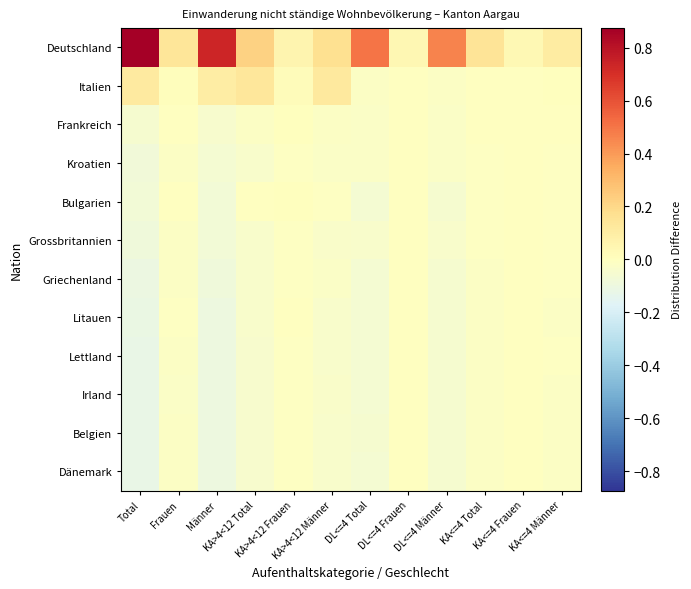

Reading right to left, extract all data points from this chart.

Deutschland: KA<=4 Männer=0.1	KA<=4 Frauen=0.0	KA<=4 Total=0.1	DL<=4 Männer=0.5	DL<=4 Frauen=0.0	DL<=4 Total=0.5	KA>4<12 Männer=0.2	KA>4<12 Frauen=0.1	KA>4<12 Total=0.2	Männer=0.7	Frauen=0.1	Total=0.9
Italien: KA<=4 Männer=0.0	KA<=4 Frauen=-0.0	KA<=4 Total=-0.0	DL<=4 Männer=-0.0	DL<=4 Frauen=-0.0	DL<=4 Total=-0.0	KA>4<12 Männer=0.1	KA>4<12 Frauen=0.0	KA>4<12 Total=0.1	Männer=0.1	Frauen=0.0	Total=0.1
Frankreich: KA<=4 Männer=-0.0	KA<=4 Frauen=-0.0	KA<=4 Total=-0.0	DL<=4 Männer=-0.0	DL<=4 Frauen=-0.0	DL<=4 Total=-0.0	KA>4<12 Männer=-0.0	KA>4<12 Frauen=-0.0	KA>4<12 Total=-0.0	Männer=-0.0	Frauen=-0.0	Total=-0.1
Kroatien: KA<=4 Männer=-0.0	KA<=4 Frauen=-0.0	KA<=4 Total=-0.0	DL<=4 Männer=-0.0	DL<=4 Frauen=-0.0	DL<=4 Total=-0.0	KA>4<12 Männer=-0.0	KA>4<12 Frauen=-0.0	KA>4<12 Total=-0.0	Männer=-0.1	Frauen=-0.0	Total=-0.1
Bulgarien: KA<=4 Männer=-0.0	KA<=4 Frauen=-0.0	KA<=4 Total=-0.0	DL<=4 Männer=-0.1	DL<=4 Frauen=-0.0	DL<=4 Total=-0.1	KA>4<12 Männer=-0.0	KA>4<12 Frauen=0.0	KA>4<12 Total=-0.0	Männer=-0.1	Frauen=-0.0	Total=-0.1
Grossbritannien: KA<=4 Männer=-0.0	KA<=4 Frauen=-0.0	KA<=4 Total=-0.0	DL<=4 Männer=-0.0	DL<=4 Frauen=-0.0	DL<=4 Total=-0.0	KA>4<12 Männer=-0.0	KA>4<12 Frauen=-0.0	KA>4<12 Total=-0.0	Männer=-0.1	Frauen=-0.0	Total=-0.1
Griechenland: KA<=4 Männer=-0.0	KA<=4 Frauen=-0.0	KA<=4 Total=-0.0	DL<=4 Männer=-0.1	DL<=4 Frauen=-0.0	DL<=4 Total=-0.1	KA>4<12 Männer=-0.0	KA>4<12 Frauen=-0.0	KA>4<12 Total=-0.0	Männer=-0.1	Frauen=-0.0	Total=-0.1
Litauen: KA<=4 Männer=-0.0	KA<=4 Frauen=-0.0	KA<=4 Total=-0.0	DL<=4 Männer=-0.1	DL<=4 Frauen=-0.0	DL<=4 Total=-0.1	KA>4<12 Männer=-0.0	KA>4<12 Frauen=-0.0	KA>4<12 Total=-0.0	Männer=-0.1	Frauen=-0.0	Total=-0.1
Lettland: KA<=4 Männer=-0.0	KA<=4 Frauen=-0.0	KA<=4 Total=-0.0	DL<=4 Männer=-0.1	DL<=4 Frauen=-0.0	DL<=4 Total=-0.1	KA>4<12 Männer=-0.0	KA>4<12 Frauen=-0.0	KA>4<12 Total=-0.0	Männer=-0.1	Frauen=-0.0	Total=-0.1
Irland: KA<=4 Männer=-0.0	KA<=4 Frauen=-0.0	KA<=4 Total=-0.0	DL<=4 Männer=-0.1	DL<=4 Frauen=-0.0	DL<=4 Total=-0.1	KA>4<12 Männer=-0.0	KA>4<12 Frauen=-0.0	KA>4<12 Total=-0.0	Männer=-0.1	Frauen=-0.0	Total=-0.1
Belgien: KA<=4 Männer=-0.0	KA<=4 Frauen=-0.0	KA<=4 Total=-0.0	DL<=4 Männer=-0.1	DL<=4 Frauen=-0.0	DL<=4 Total=-0.1	KA>4<12 Männer=-0.0	KA>4<12 Frauen=-0.0	KA>4<12 Total=-0.0	Männer=-0.1	Frauen=-0.0	Total=-0.1
Dänemark: KA<=4 Männer=-0.0	KA<=4 Frauen=-0.0	KA<=4 Total=-0.0	DL<=4 Männer=-0.0	DL<=4 Frauen=-0.0	DL<=4 Total=-0.1	KA>4<12 Männer=-0.0	KA>4<12 Frauen=-0.0	KA>4<12 Total=-0.0	Männer=-0.1	Frauen=-0.0	Total=-0.1